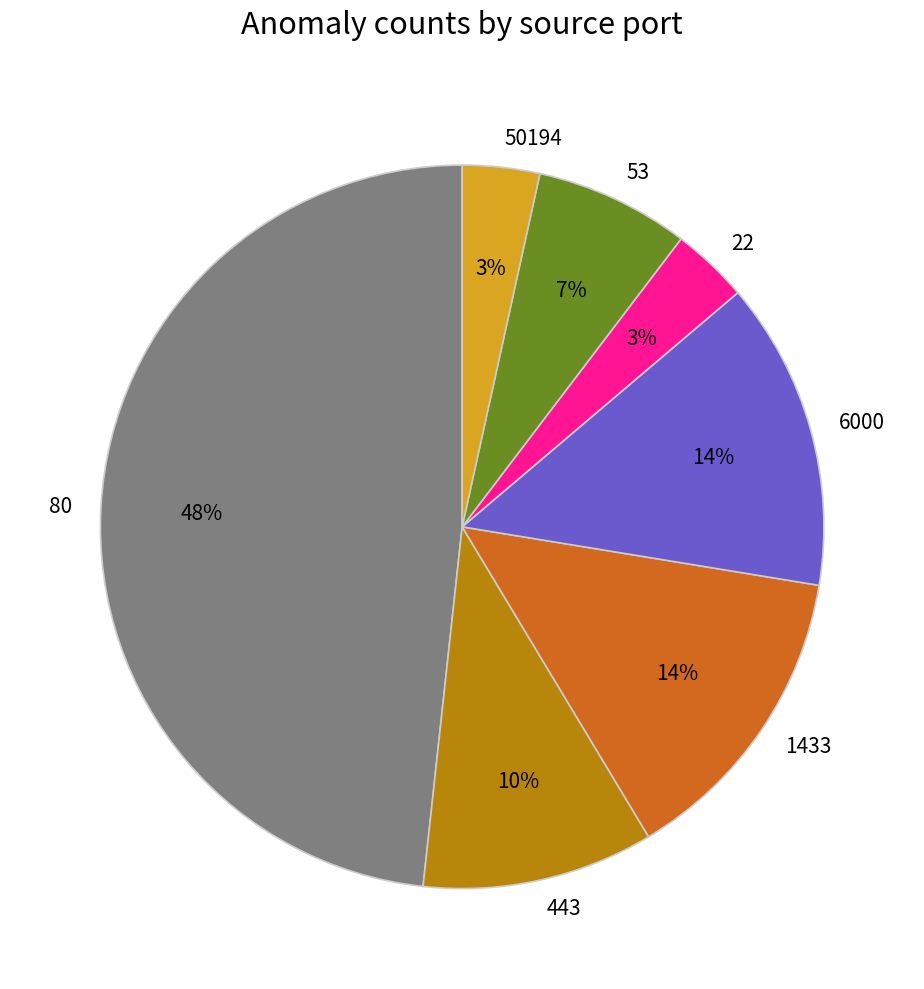

Count the number of slices in the pie.

7